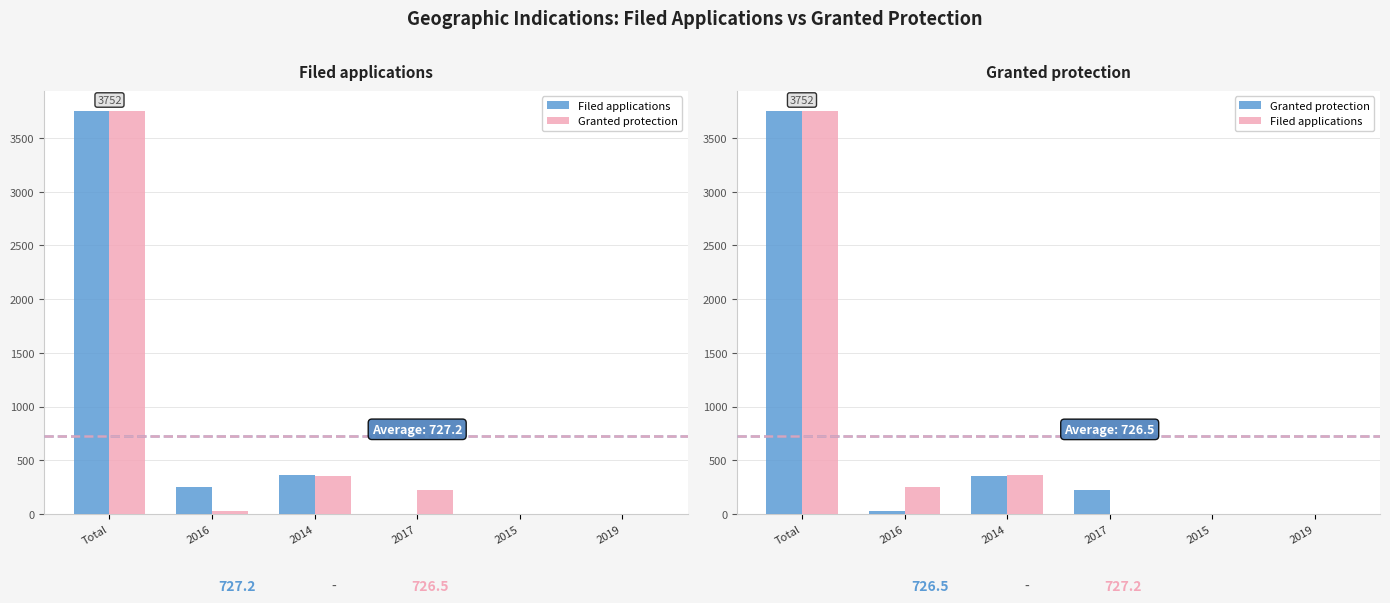

What is the total value across all series at 2014?

715